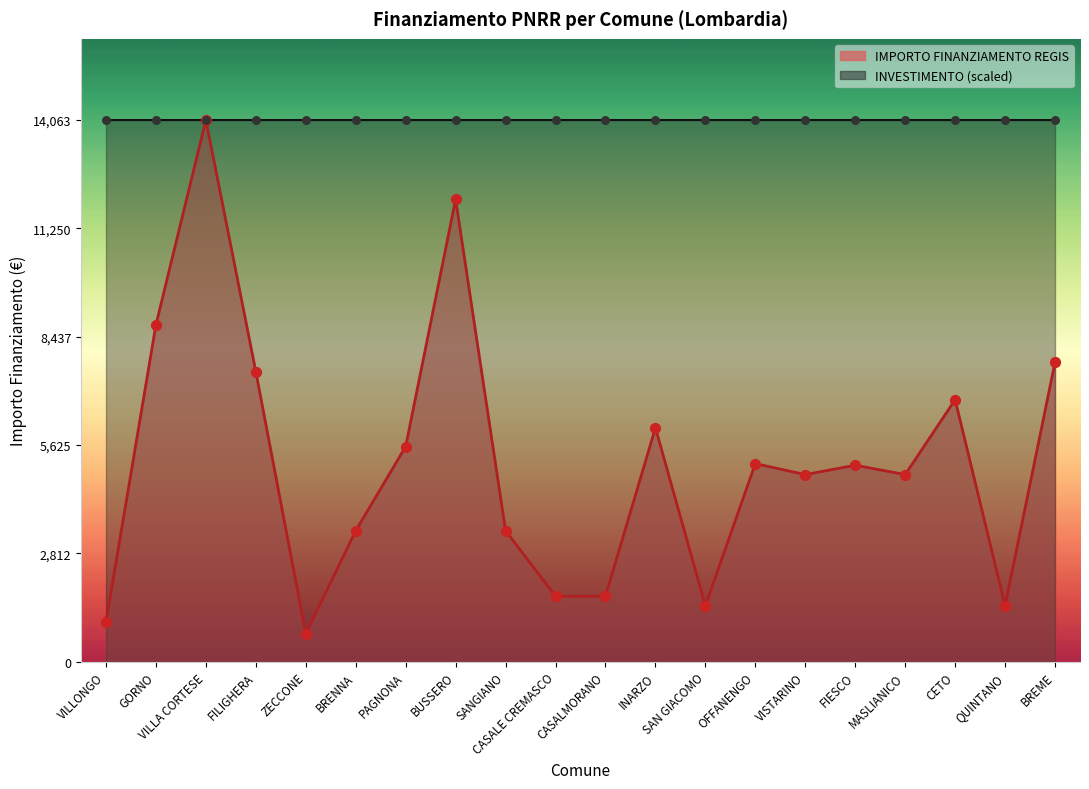

Between FILIGHERA and CETO, which is larger?

FILIGHERA